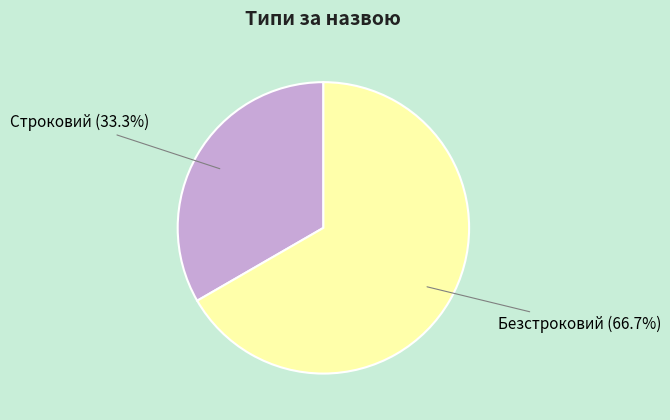

How much of the chart is everything except Безстроковий?

33.3%